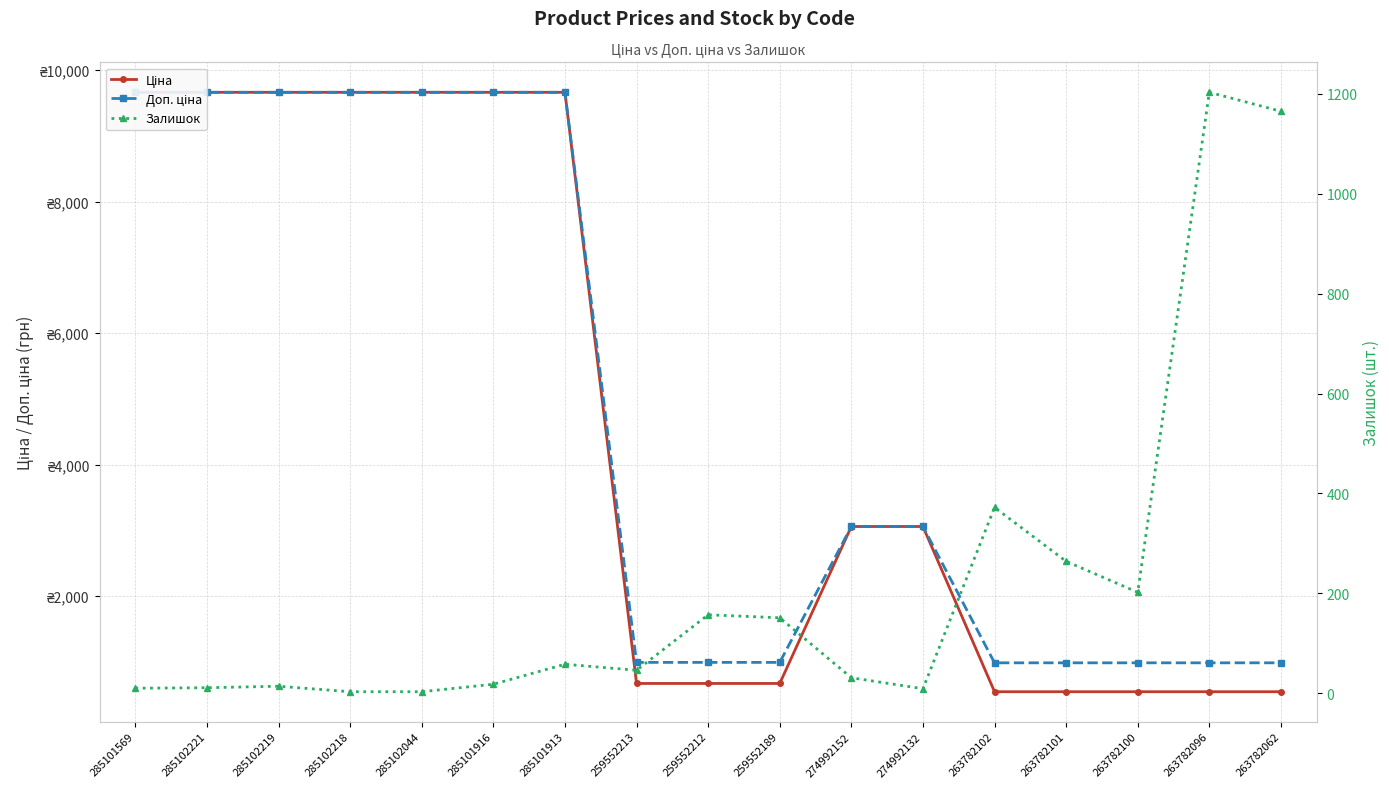

True or false: Доп. ціна and Ціна intersect in this chart.

False